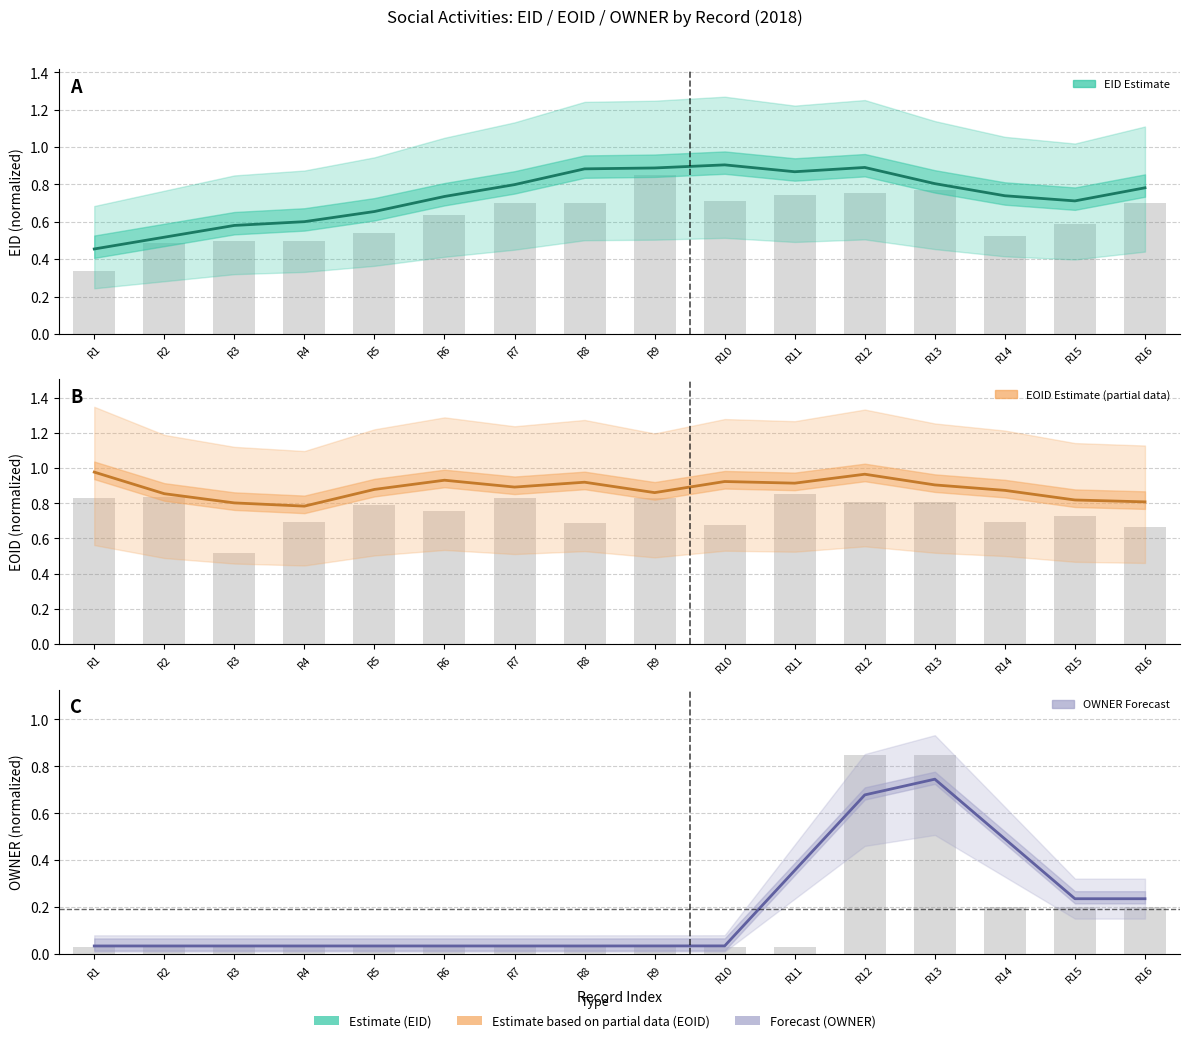

What is the total value across all series at R13?

2.5